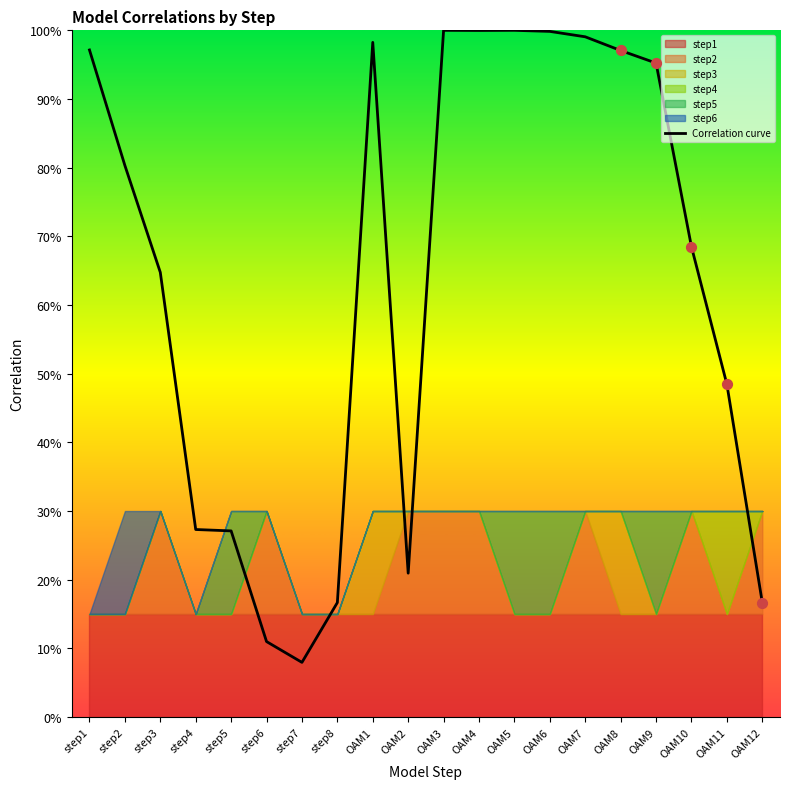

Between OAM1 and OAM5, which is larger?

OAM5